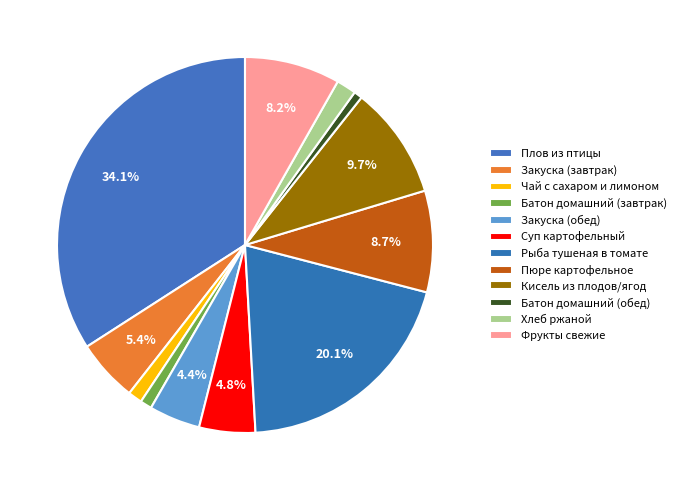

How many slices are in this pie chart?

12